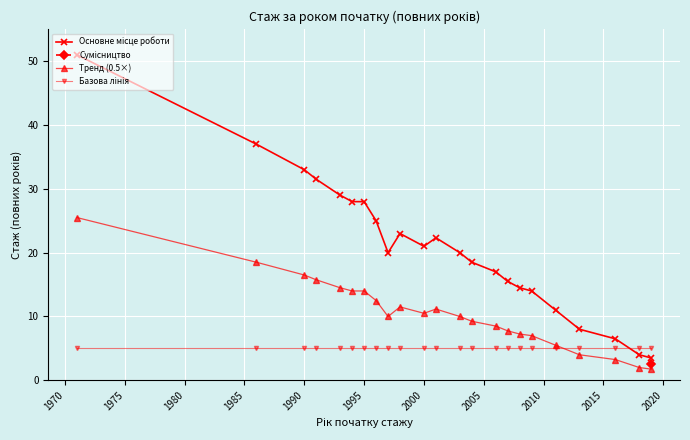

True or false: Тренд (0.5×) has more than 1 points higher than both neighbors.

True